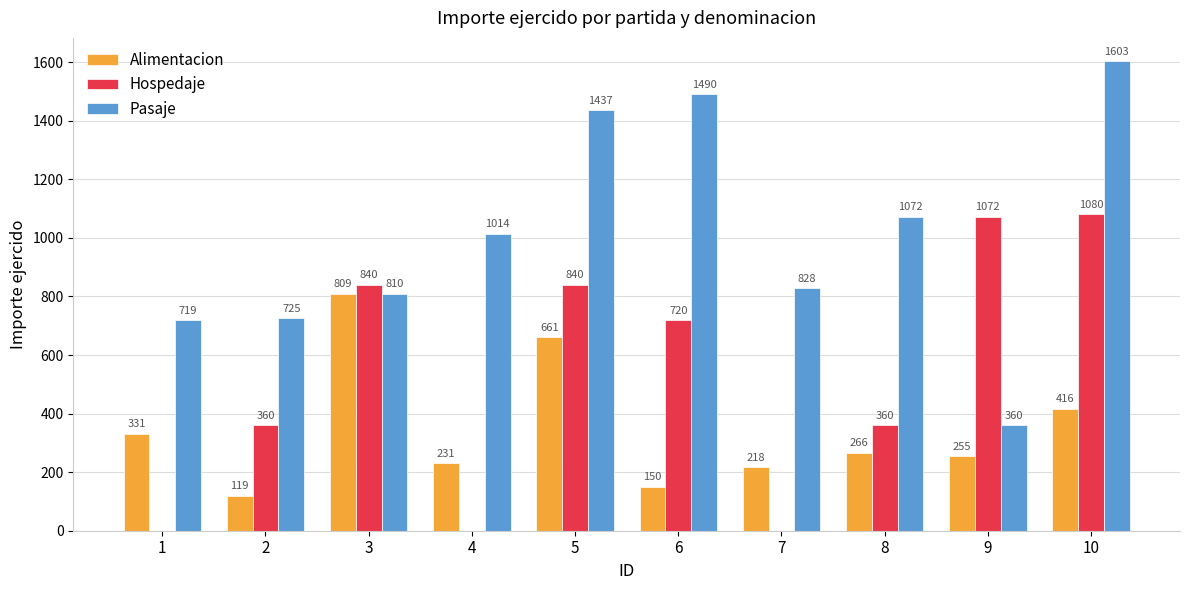

At which label does Hospedaje first exceed 720?

3